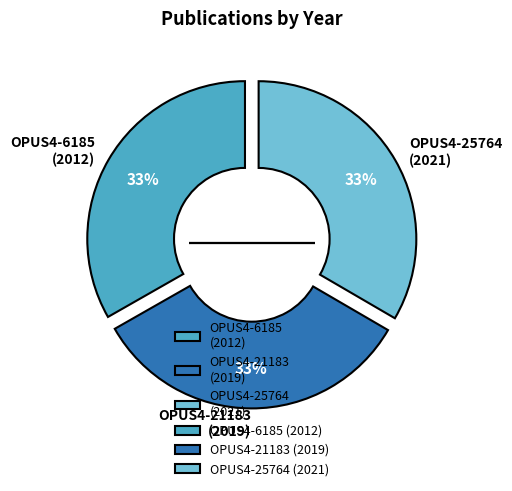

How many segments does this pie chart have?

3